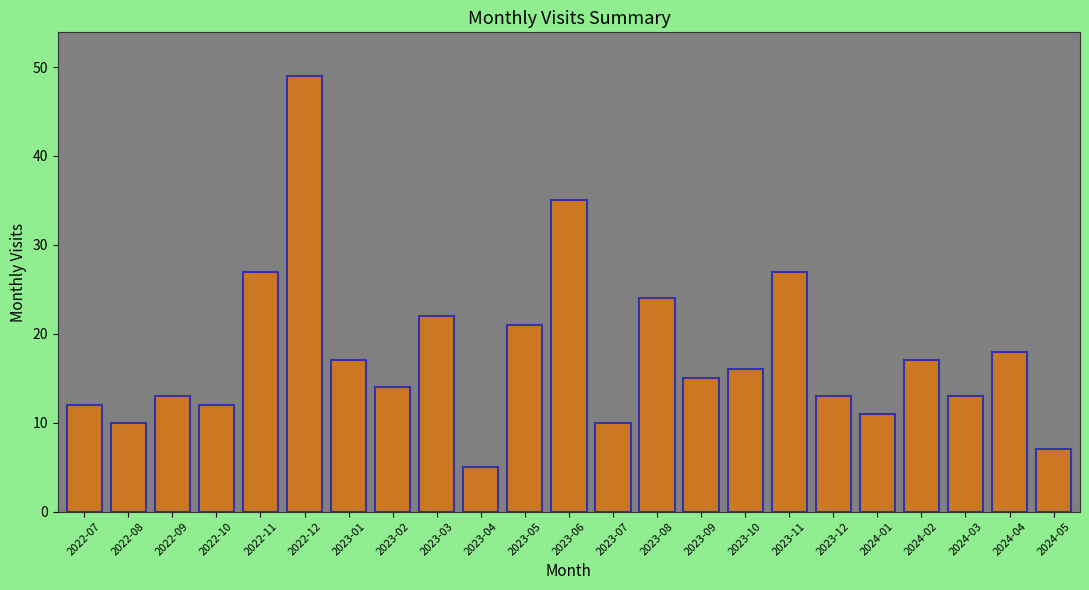

What is the difference between the values at 2023-07 and 2024-05?

3